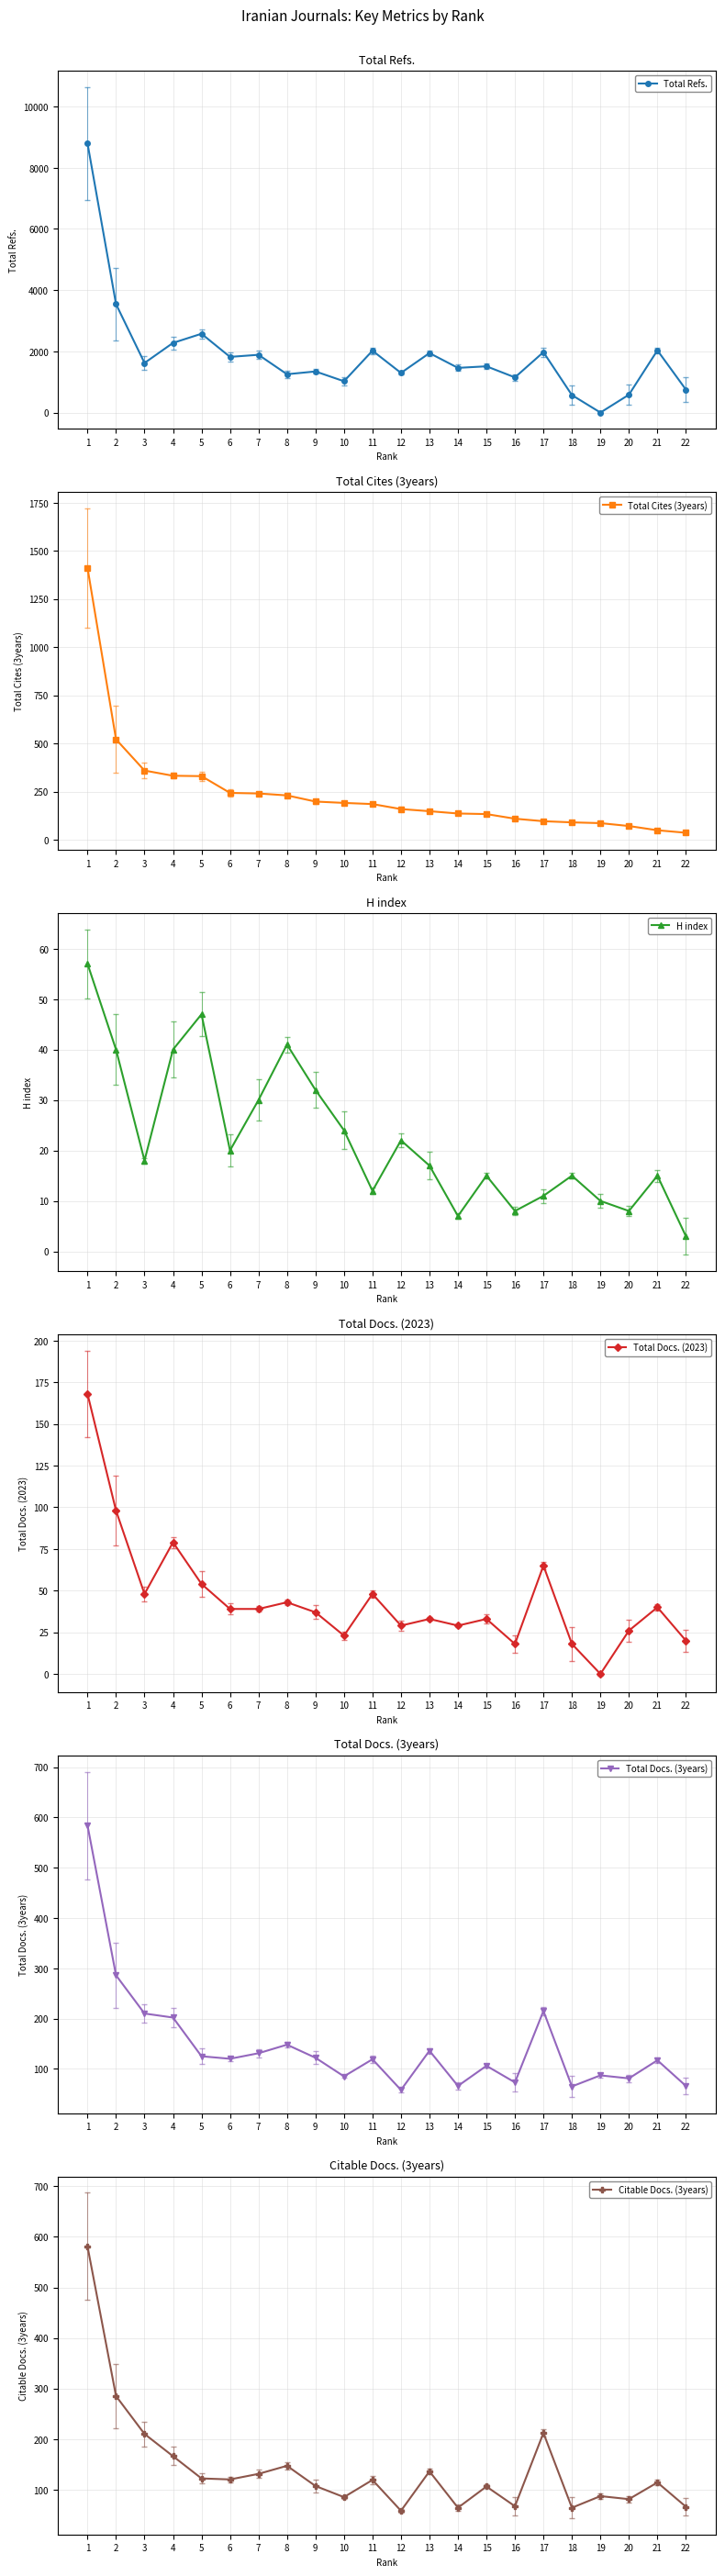

How many lines are shown in the chart?

6